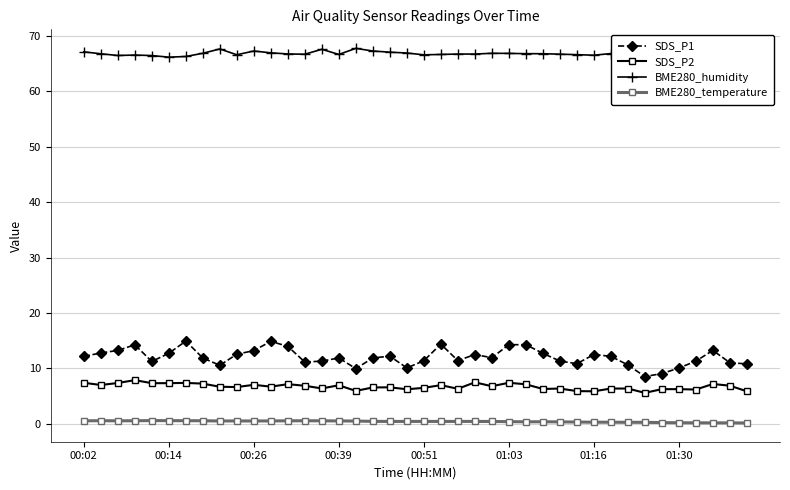

True or false: SDS_P1 and SDS_P2 intersect in this chart.

False